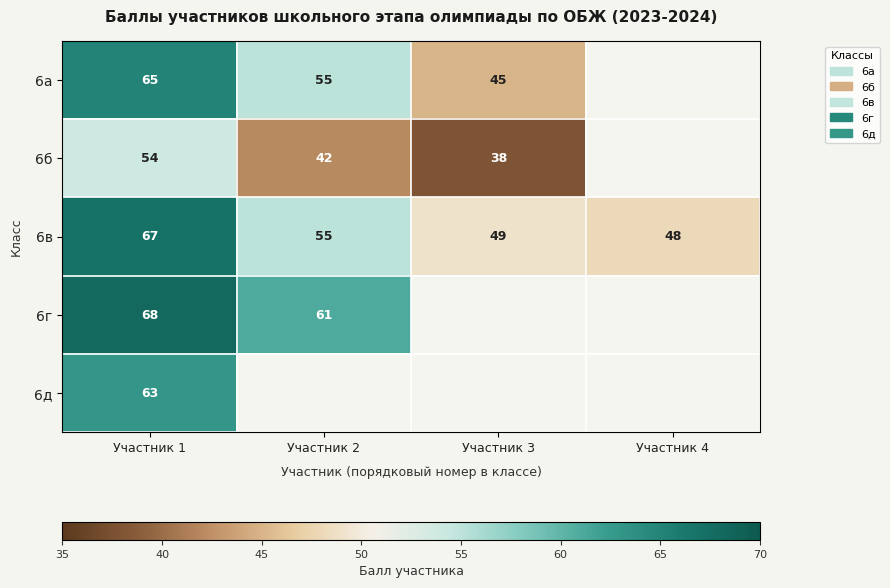

At how many categories does at least one series exceed 66?

1